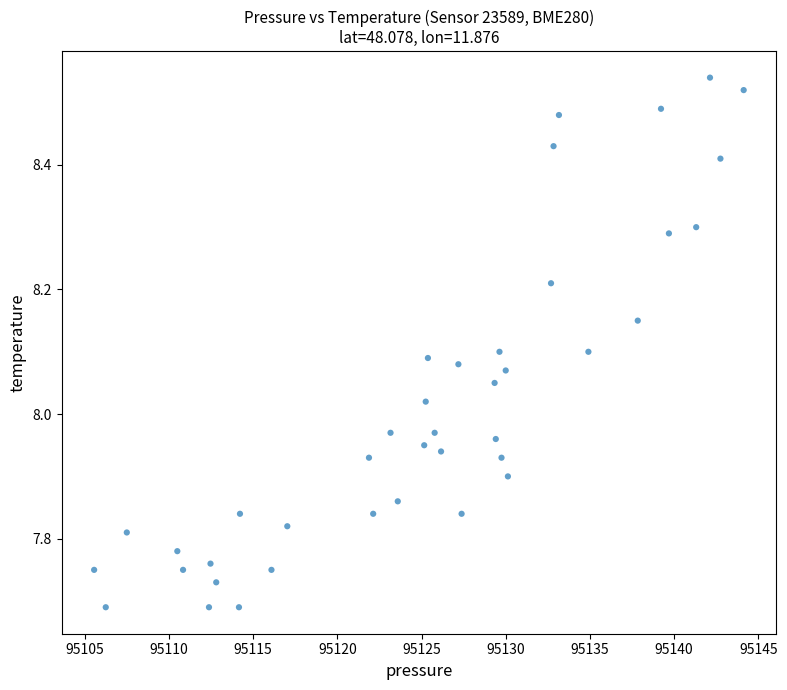

What is the range of X values (max minus min)?

38.6